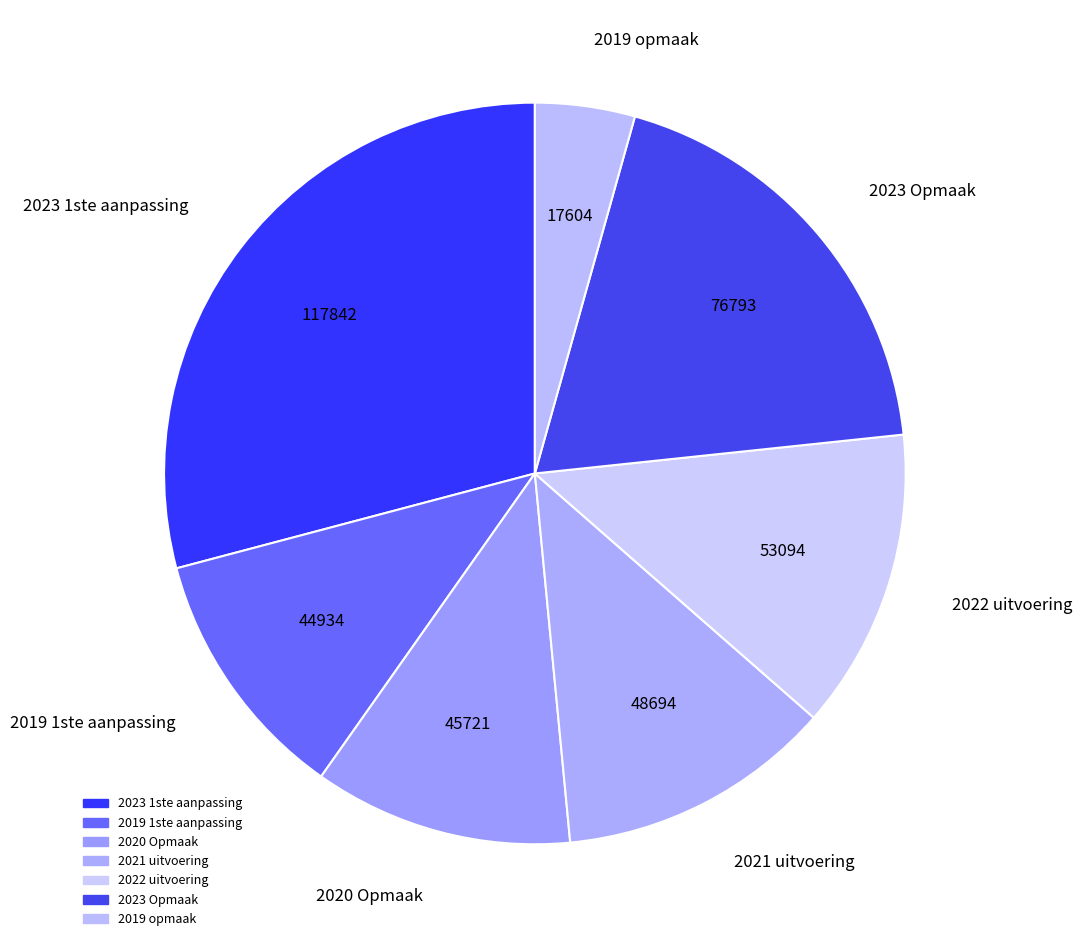

Approximately how many times larger is the value at 2022 uitvoering compared to 2020 Opmaak?

1.2